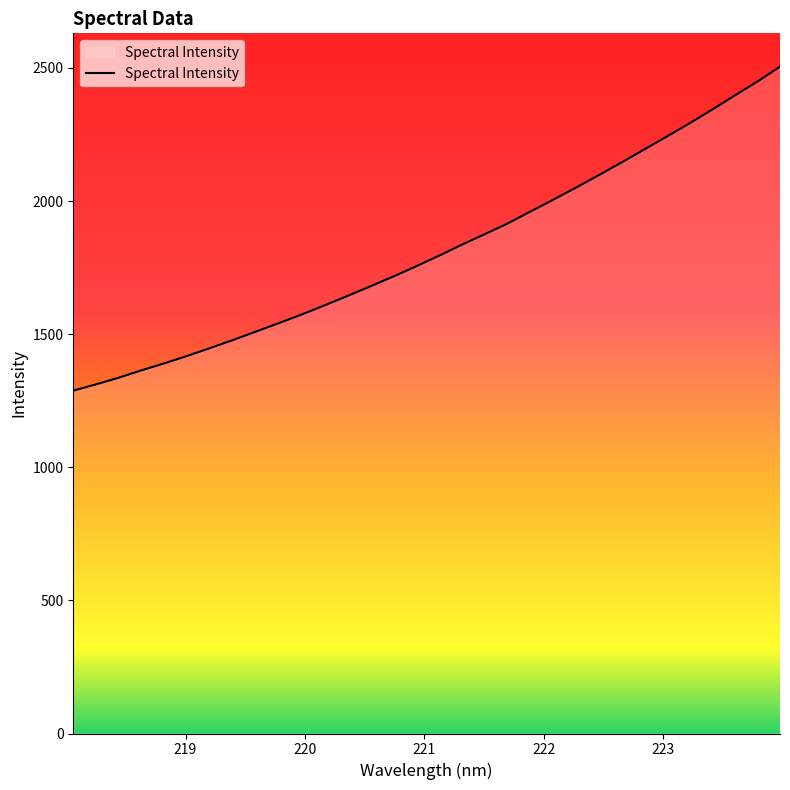

What is the smallest value displayed?

1287.9